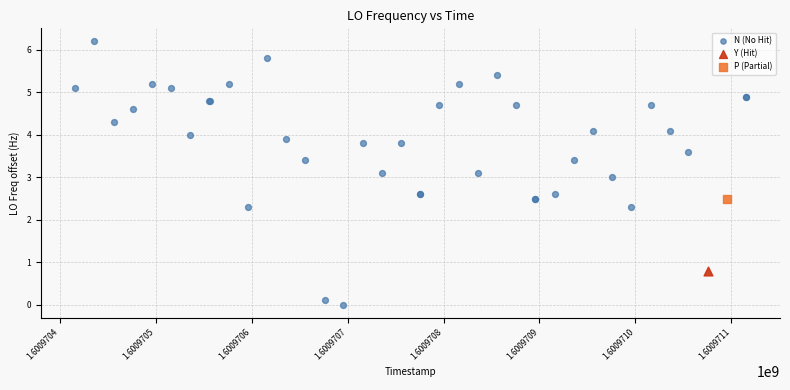

What are all the series names shown in the legend?

N (No Hit), Y (Hit), P (Partial)